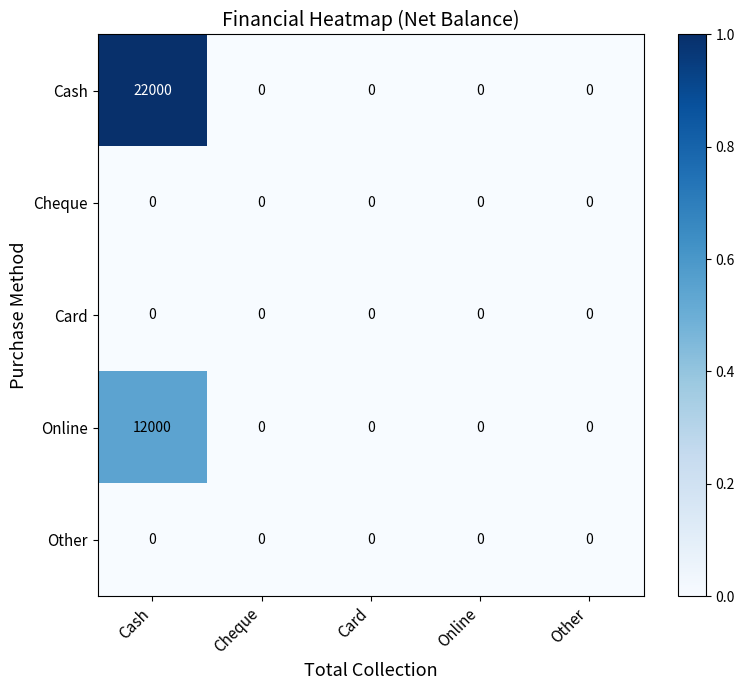

Which series has the largest range (max minus min)?

Cash